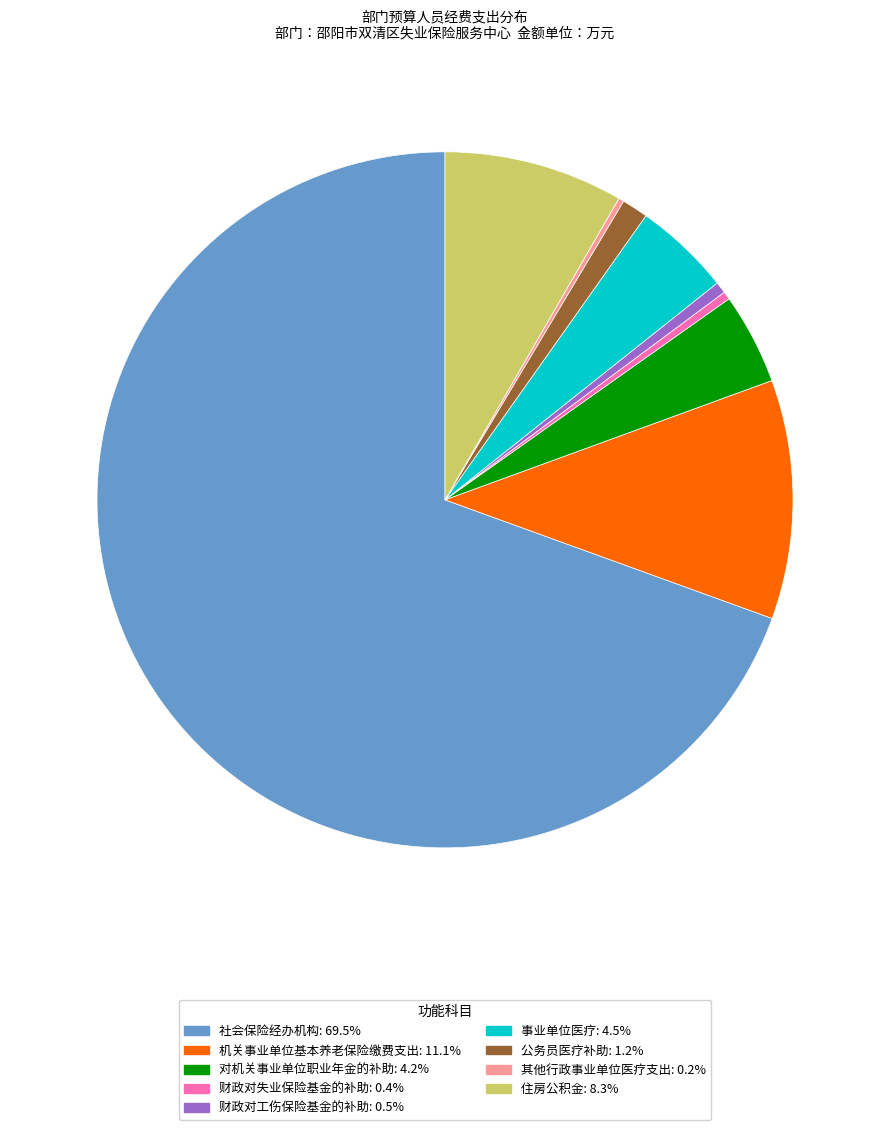

What is the ratio of the value at 机关事业单位基本养老保险缴费支出 to the value at 住房公积金?

1.3